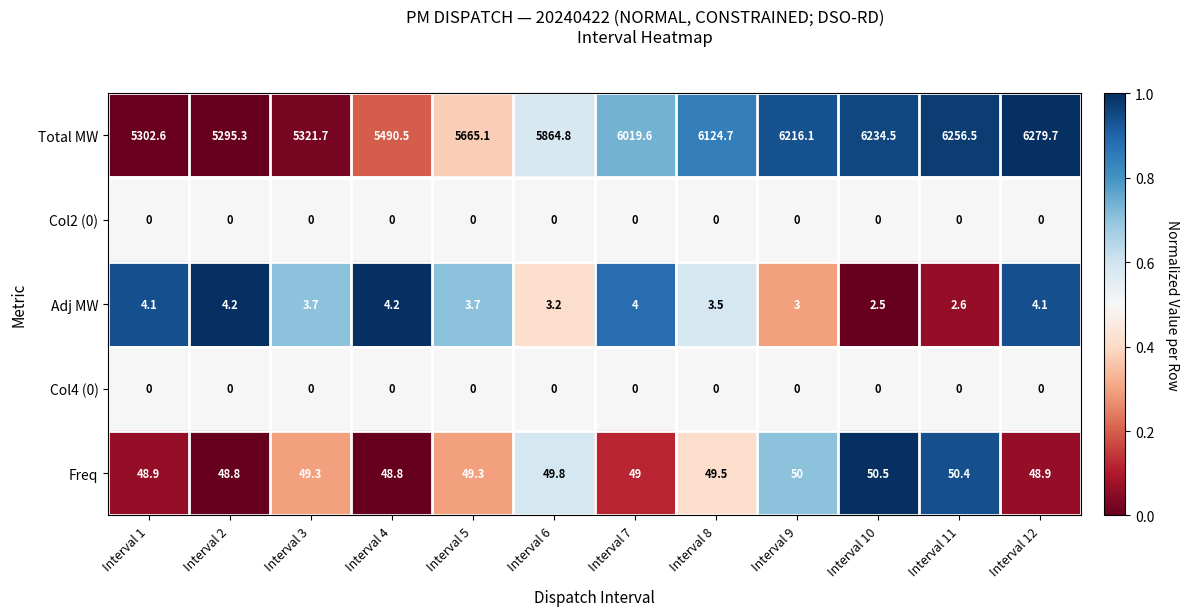

Which label corresponds to the largest value in the chart?

Interval 12